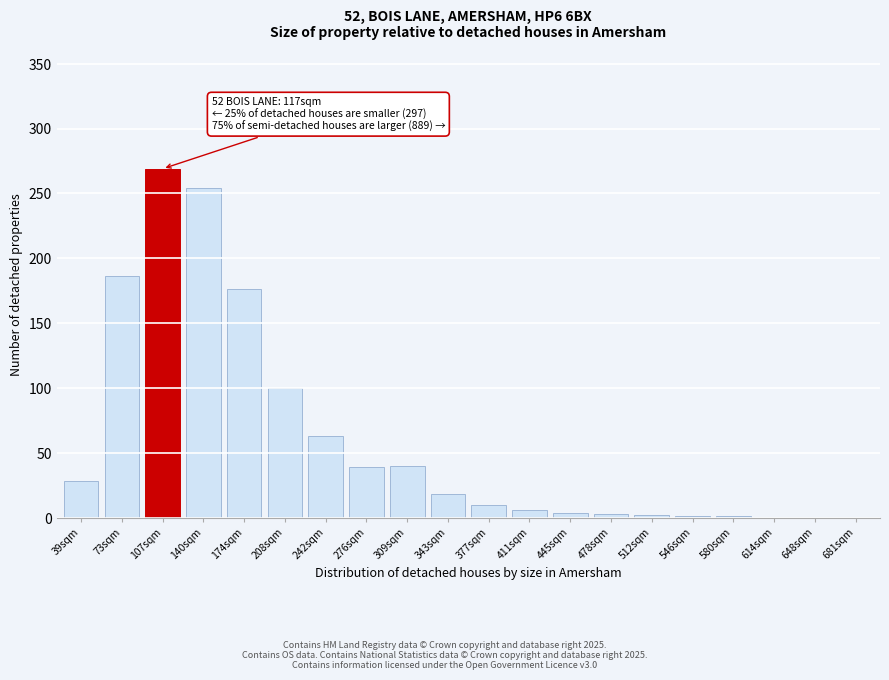

What is the maximum value shown in the chart?

269